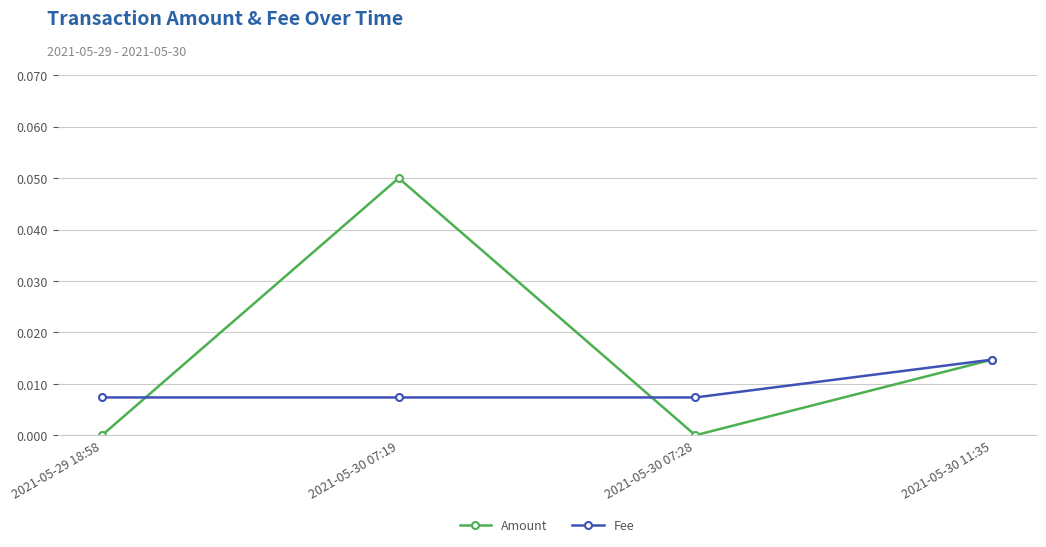

What is the label of the 2nd point from the left?

2021-05-30 07:19